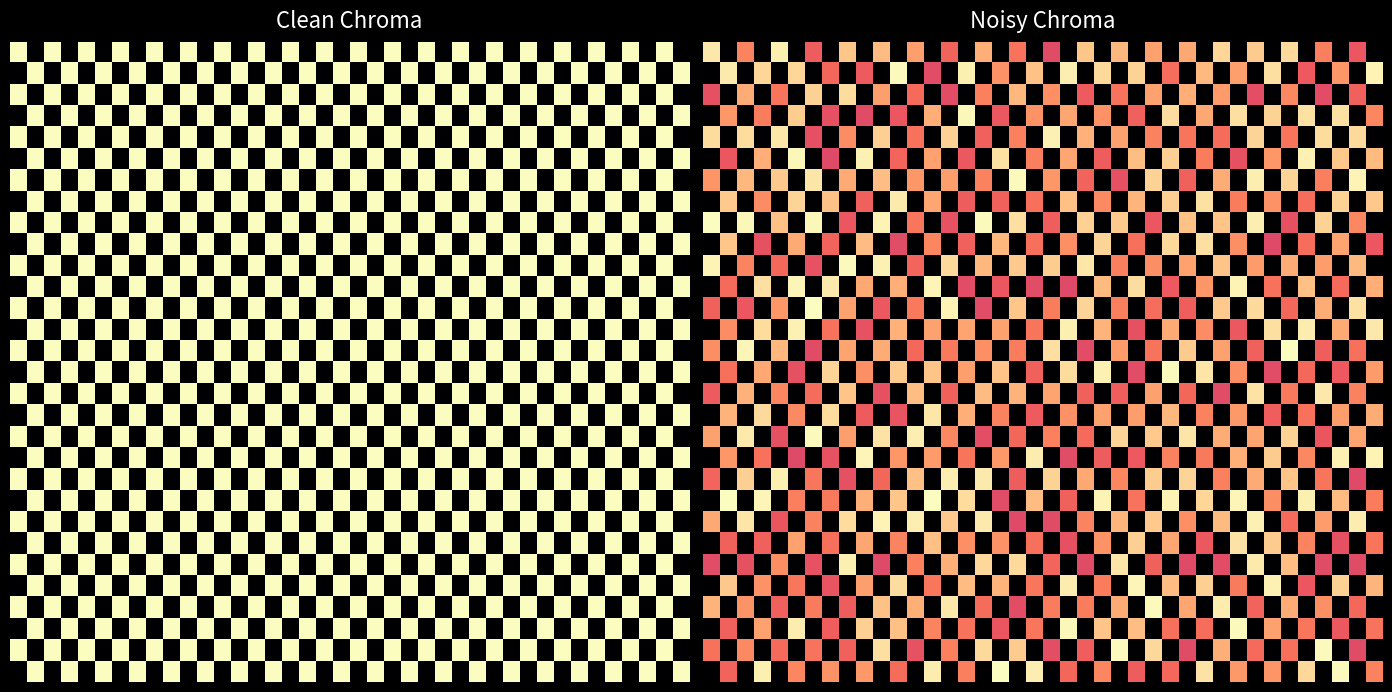

What is the average value of the row_10 series?

0.4